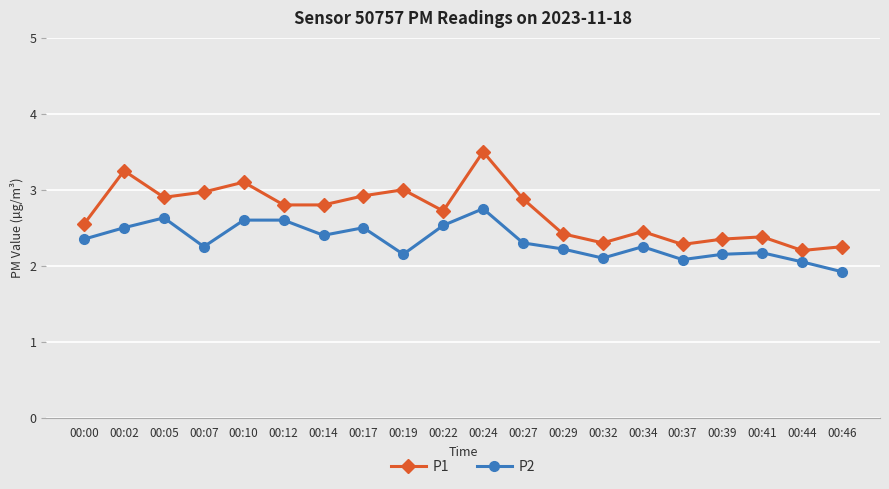

True or false: P1 and P2 cross at least once.

False